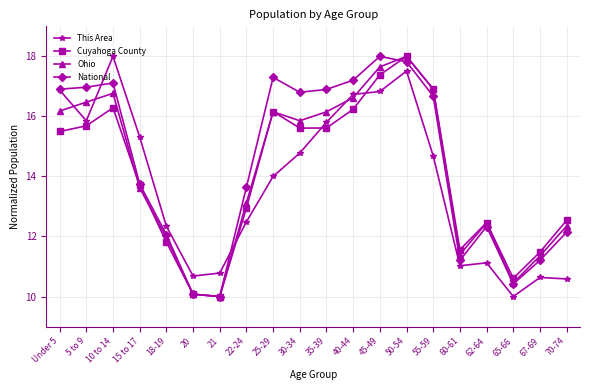

Reading left to right, what are all the values shown in this chart?

This Area: Under 5=16.9	5 to 9=15.9	10 to 14=18.0	15 to 17=15.3	18-19=12.3	20=10.7	21=10.8	22-24=12.5	25-29=14.0	30-34=14.8	35-39=15.8	40-44=16.7	45-49=16.8	50-54=17.5	55-59=14.7	60-61=11.0	62-64=11.1	65-66=10.0	67-69=10.6	70-74=10.6
Cuyahoga County: Under 5=15.5	5 to 9=15.7	10 to 14=16.3	15 to 17=13.7	18-19=11.8	20=10.1	21=10.0	22-24=13.0	25-29=16.2	30-34=15.6	35-39=15.6	40-44=16.2	45-49=17.4	50-54=18.0	55-59=16.9	60-61=11.6	62-64=12.5	65-66=10.6	67-69=11.5	70-74=12.5
Ohio: Under 5=16.2	5 to 9=16.5	10 to 14=16.8	15 to 17=13.6	18-19=12.0	20=10.1	21=10.0	22-24=13.1	25-29=16.2	30-34=15.9	35-39=16.2	40-44=16.6	45-49=17.7	50-54=18.0	55-59=16.9	60-61=11.4	62-64=12.5	65-66=10.5	67-69=11.4	70-74=12.3
National: Under 5=16.9	5 to 9=17.0	10 to 14=17.1	15 to 17=13.7	18-19=12.1	20=10.1	21=10.0	22-24=13.6	25-29=17.3	30-34=16.8	35-39=16.9	40-44=17.2	45-49=18.0	50-54=17.8	55-59=16.7	60-61=11.2	62-64=12.3	65-66=10.4	67-69=11.2	70-74=12.1